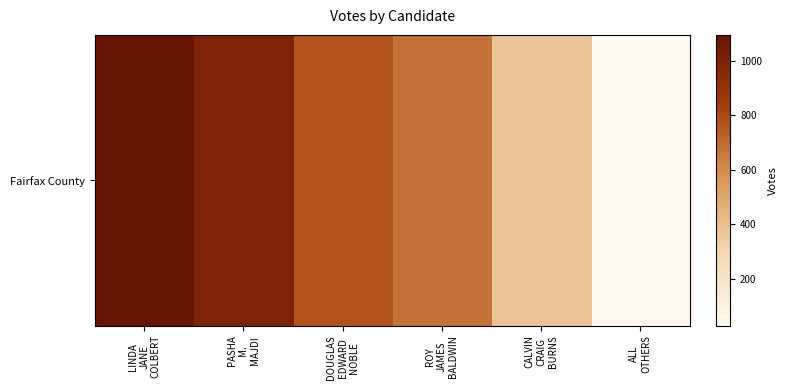

True or false: the data shows 1007 at PASHA
M.
MAJDI.

True